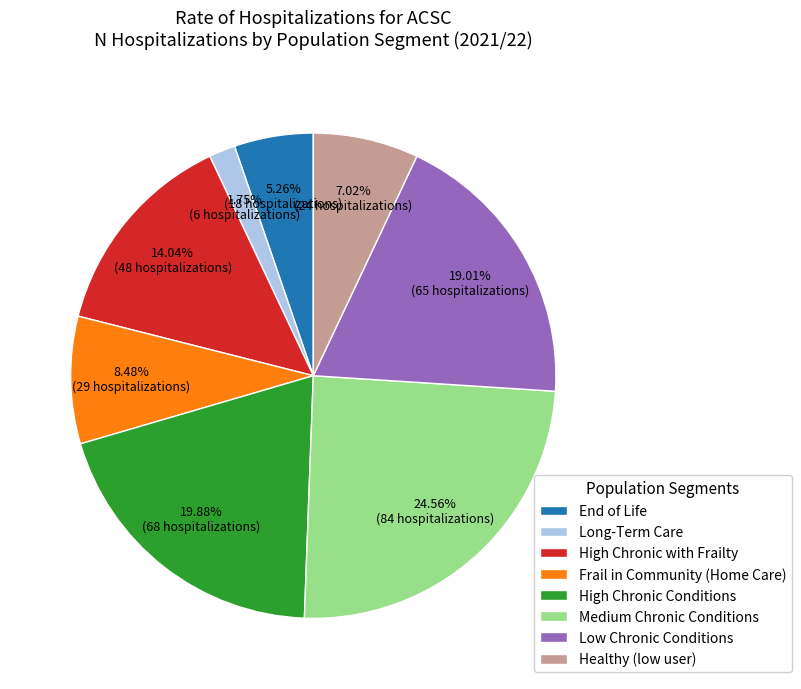

Which slice is the smallest?

Long-Term Care